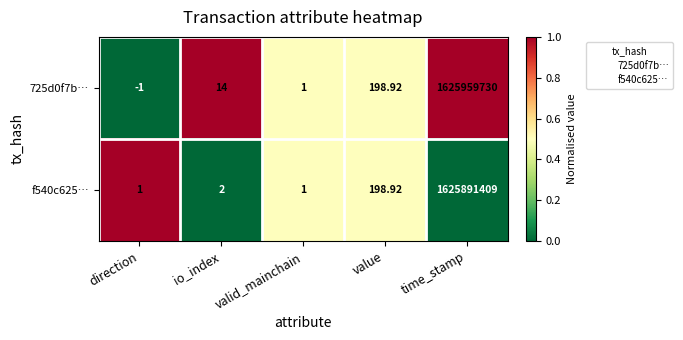

List the series in order of their peak value, highest first.

725d0f7b…, f540c625…